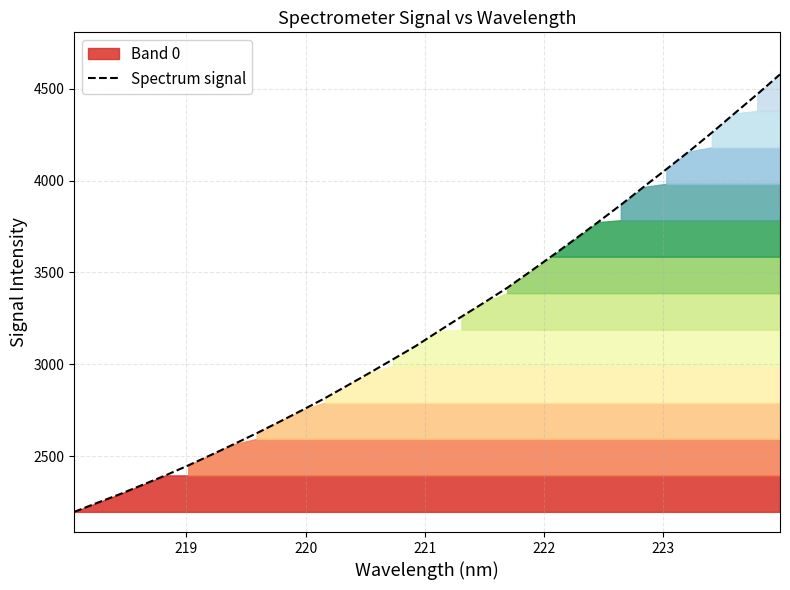

How many lines are shown in the chart?

1